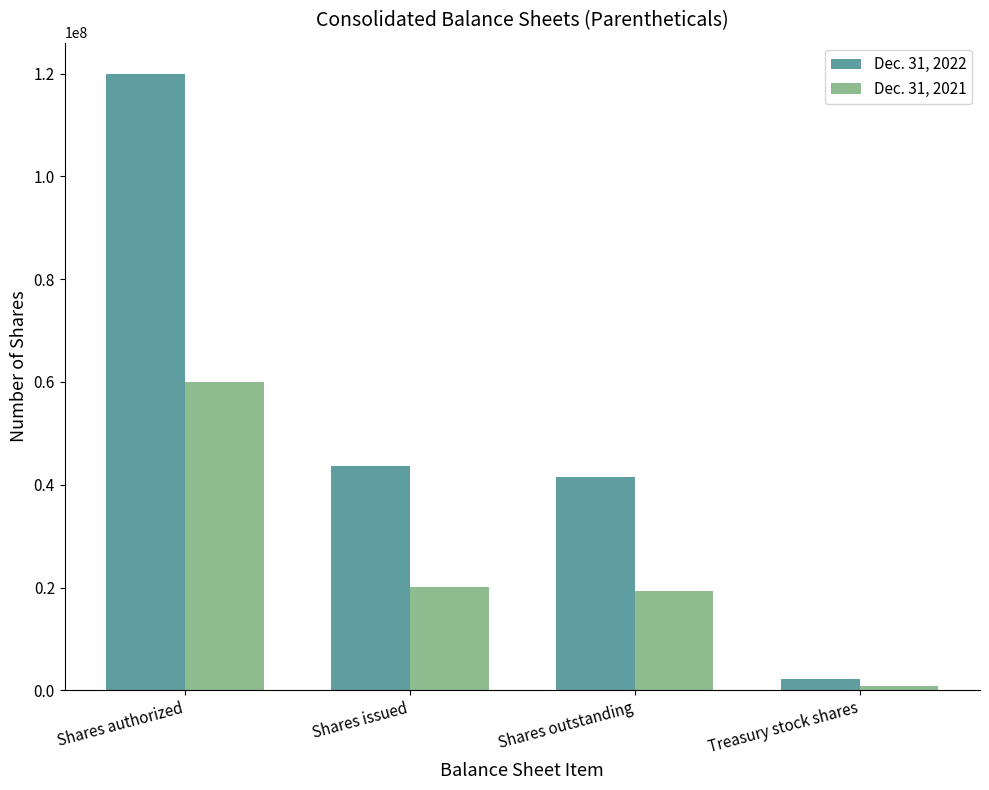

What are all the series names shown in the legend?

Dec. 31, 2022, Dec. 31, 2021